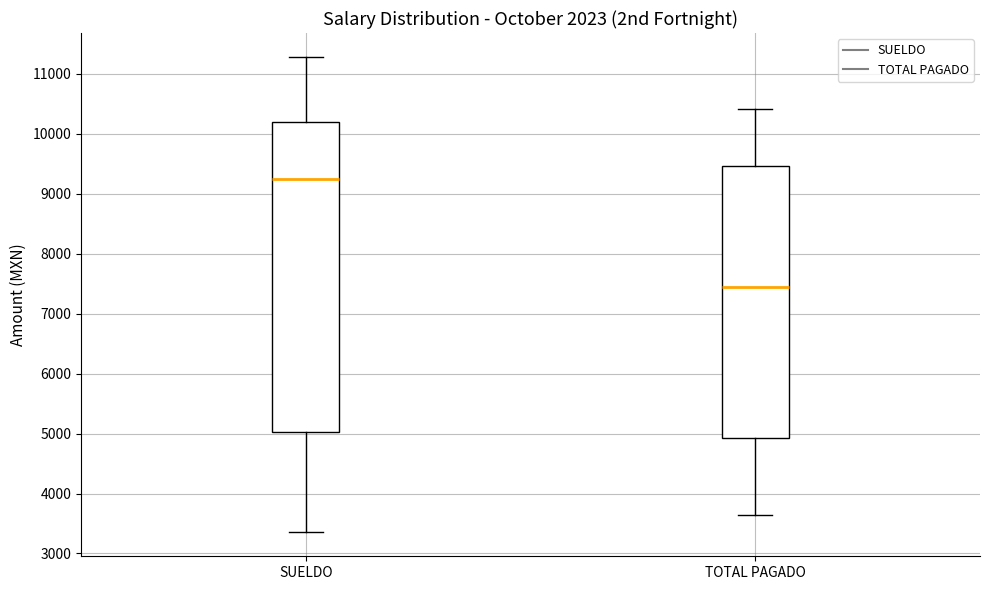

Which box has the lowest median line?

TOTAL PAGADO